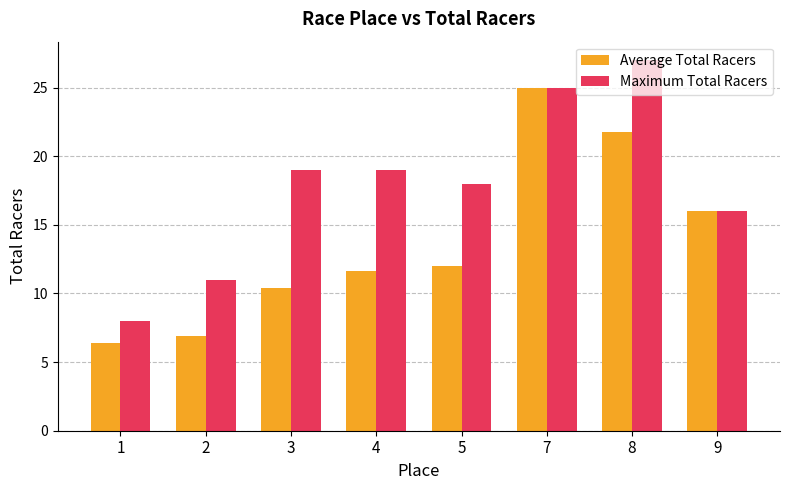

True or false: Maximum Total Racers has a value of 26.0 at 9.

False